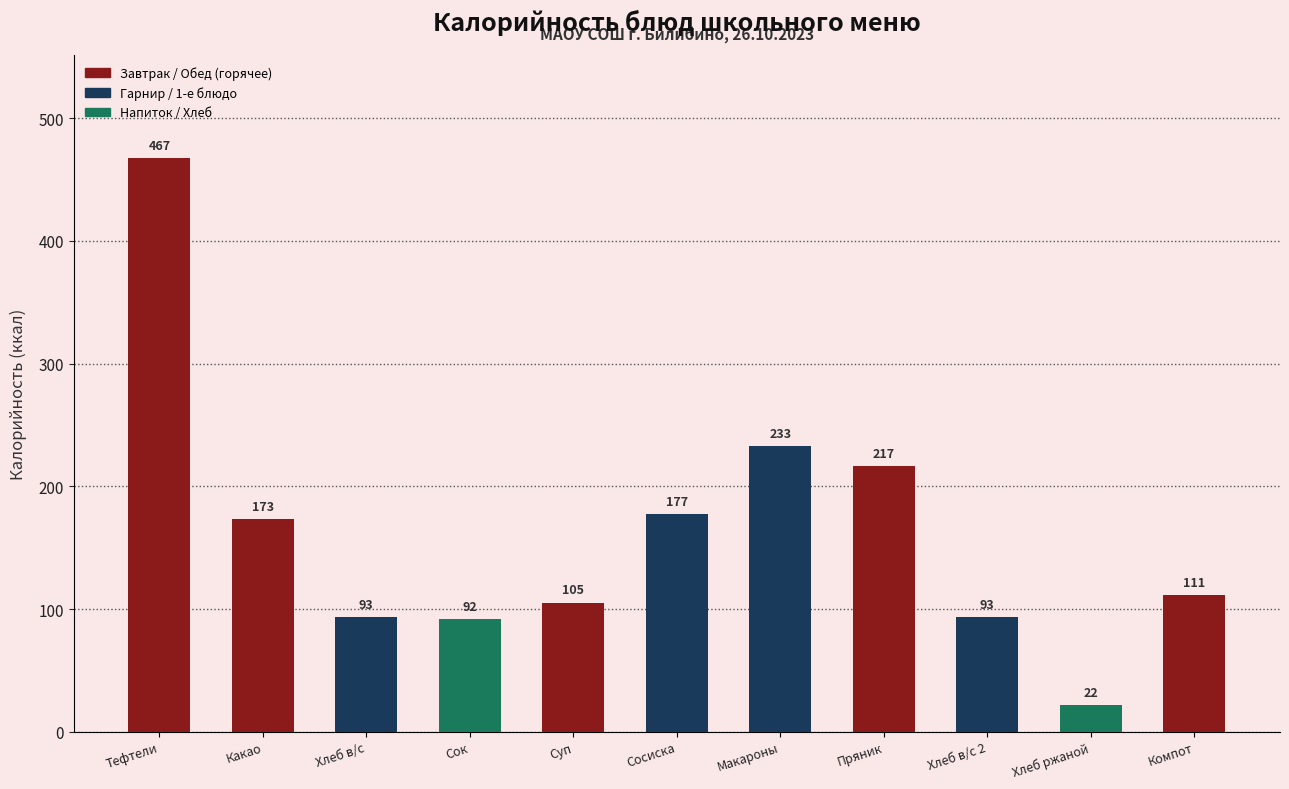

Where does the data first go above 111?

Тефтели